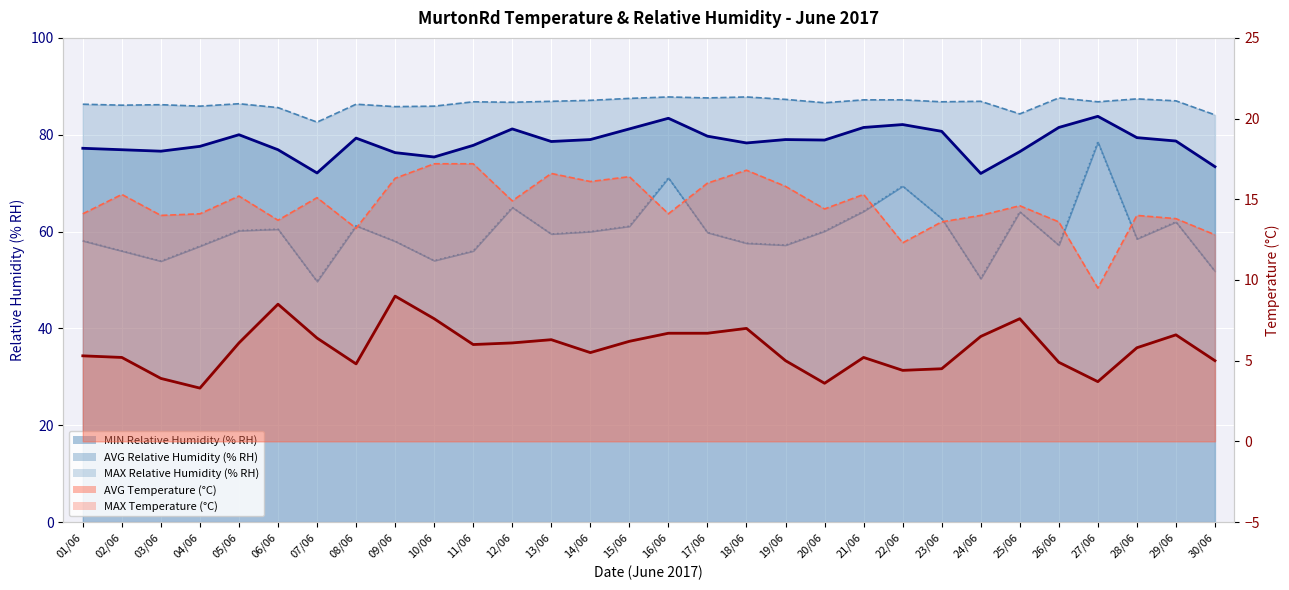

Reading left to right, what are all the values shown in this chart?

MIN Relative Humidity (% RH): 01/06=58.1	02/06=56.0	03/06=53.9	04/06=57.0	05/06=60.2	06/06=60.5	07/06=49.7	08/06=61.2	09/06=58.0	10/06=54.0	11/06=56.0	12/06=65.0	13/06=59.5	14/06=60.0	15/06=61.1	16/06=71.1	17/06=59.8	18/06=57.6	19/06=57.2	20/06=60.1	21/06=64.2	22/06=69.4	23/06=62.7	24/06=50.3	25/06=64.1	26/06=57.2	27/06=78.5	28/06=58.5	29/06=62.0	30/06=51.8
AVG Relative Humidity (% RH): 01/06=77.2	02/06=76.9	03/06=76.6	04/06=77.6	05/06=80.0	06/06=76.9	07/06=72.1	08/06=79.3	09/06=76.3	10/06=75.4	11/06=77.8	12/06=81.2	13/06=78.6	14/06=79.0	15/06=81.2	16/06=83.4	17/06=79.7	18/06=78.3	19/06=79.0	20/06=78.9	21/06=81.5	22/06=82.1	23/06=80.7	24/06=72.0	25/06=76.5	26/06=81.5	27/06=83.8	28/06=79.4	29/06=78.7	30/06=73.4
MAX Relative Humidity (% RH): 01/06=86.3	02/06=86.1	03/06=86.2	04/06=85.9	05/06=86.4	06/06=85.6	07/06=82.6	08/06=86.3	09/06=85.8	10/06=85.9	11/06=86.8	12/06=86.7	13/06=86.9	14/06=87.1	15/06=87.5	16/06=87.8	17/06=87.6	18/06=87.8	19/06=87.3	20/06=86.6	21/06=87.2	22/06=87.2	23/06=86.8	24/06=86.9	25/06=84.3	26/06=87.6	27/06=86.8	28/06=87.4	29/06=87.0	30/06=84.1
AVG Temperature (°C): 01/06=5.3	02/06=5.2	03/06=3.9	04/06=3.3	05/06=6.1	06/06=8.5	07/06=6.4	08/06=4.8	09/06=9.0	10/06=7.6	11/06=6.0	12/06=6.1	13/06=6.3	14/06=5.5	15/06=6.2	16/06=6.7	17/06=6.7	18/06=7.0	19/06=5.0	20/06=3.6	21/06=5.2	22/06=4.4	23/06=4.5	24/06=6.5	25/06=7.6	26/06=4.9	27/06=3.7	28/06=5.8	29/06=6.6	30/06=5.0
MAX Temperature (°C): 01/06=14.1	02/06=15.3	03/06=14.0	04/06=14.1	05/06=15.2	06/06=13.7	07/06=15.1	08/06=13.2	09/06=16.3	10/06=17.2	11/06=17.2	12/06=14.9	13/06=16.6	14/06=16.1	15/06=16.4	16/06=14.1	17/06=16.0	18/06=16.8	19/06=15.8	20/06=14.4	21/06=15.3	22/06=12.3	23/06=13.6	24/06=14.0	25/06=14.6	26/06=13.6	27/06=9.5	28/06=14.0	29/06=13.8	30/06=12.8